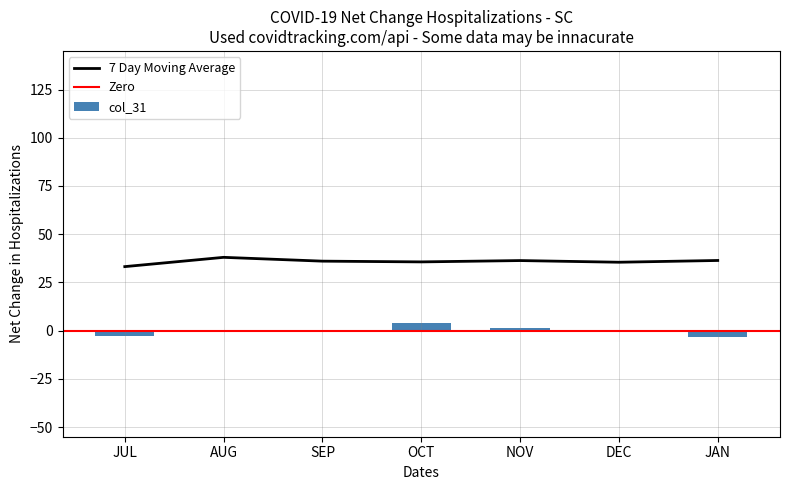

What is the sum of all values?

-1.7